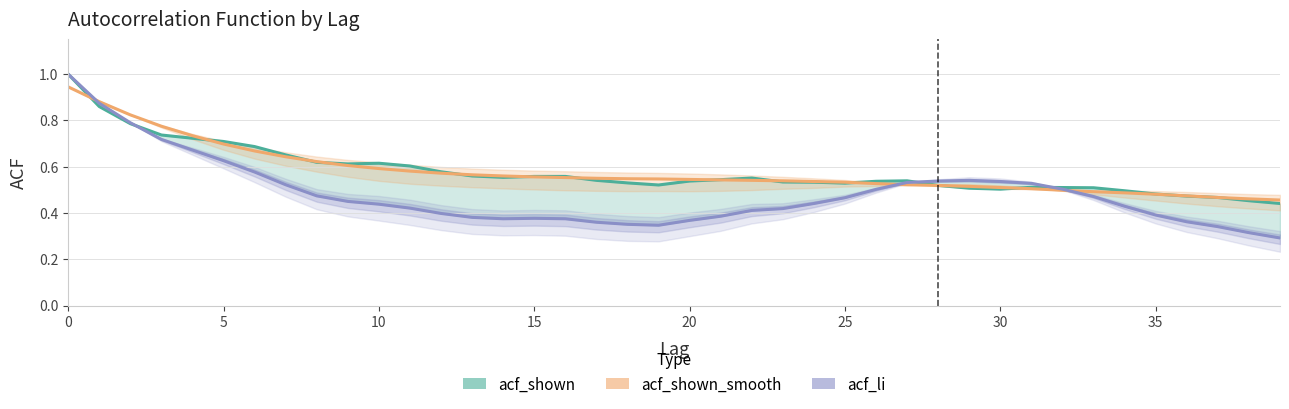

Rank the series at 22 from highest to lowest value.

acf_shown, acf_shown_smooth, acf_li